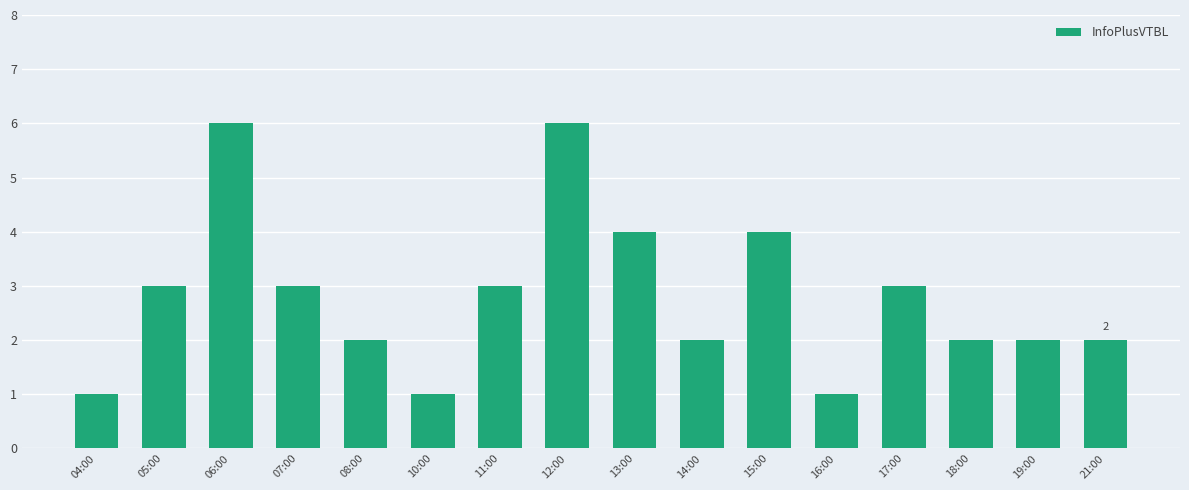

What position from the right is 16:00?

5